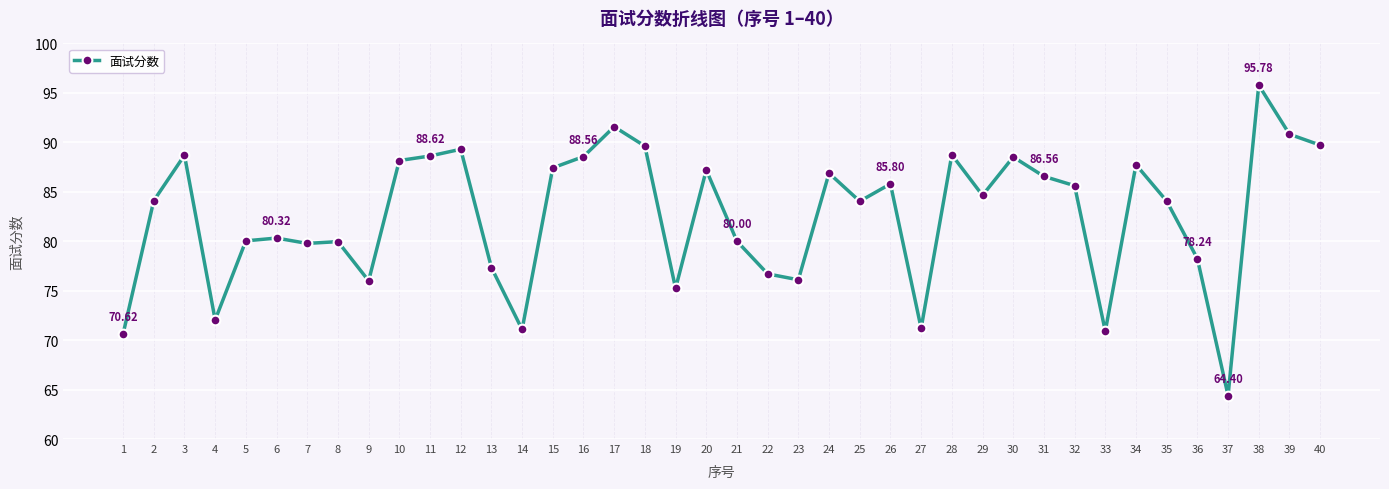

What is the change in value from 32 to 37?

-21.2